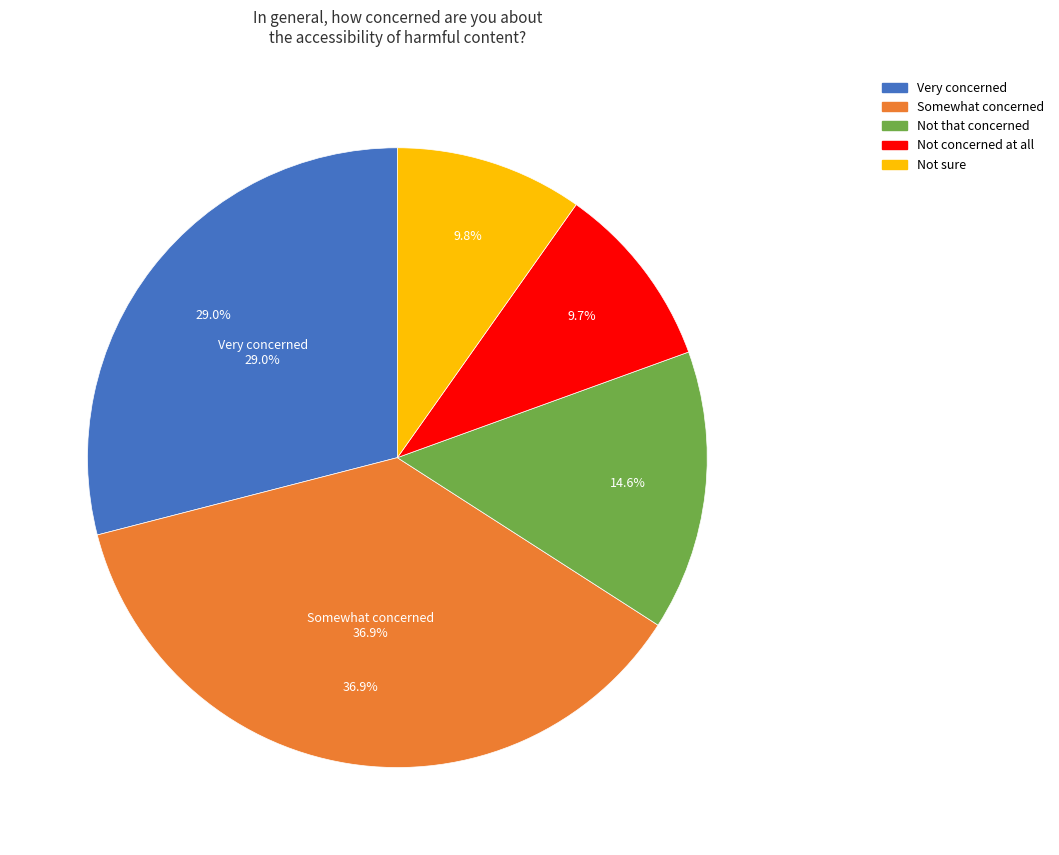

How many slices are in this pie chart?

5